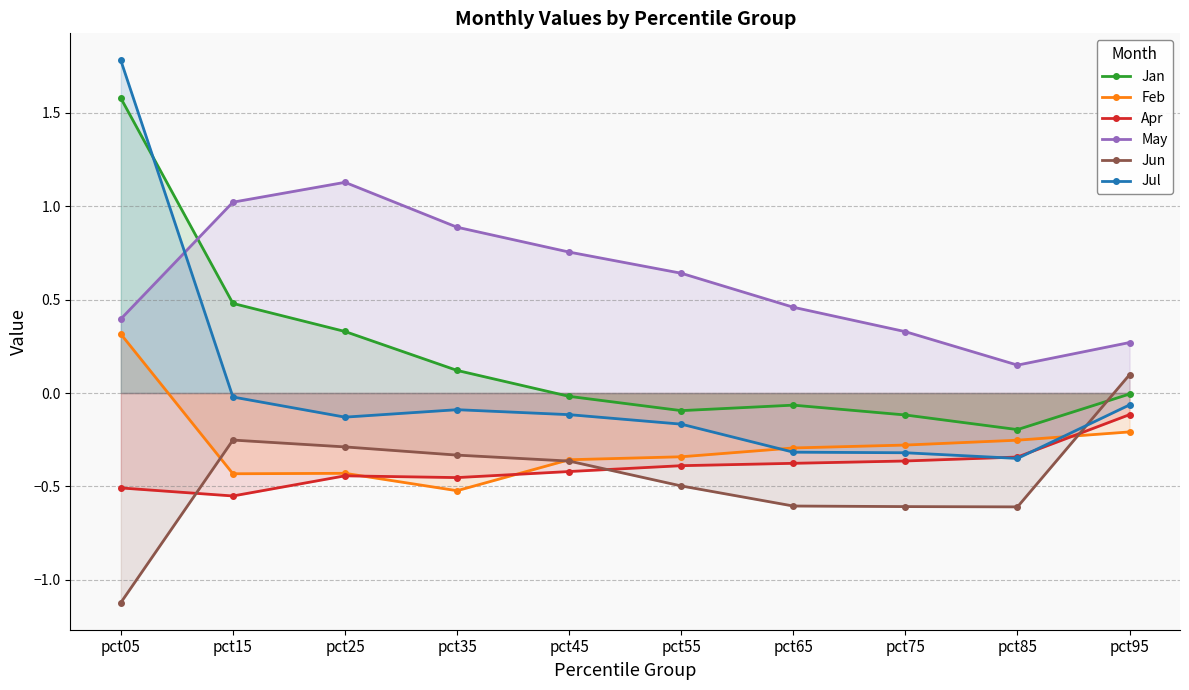

Reading right to left, what are all the values shown in this chart?

Jan: -0.0	-0.2	-0.1	-0.1	-0.1	-0.0	0.1	0.3	0.5	1.6
Feb: -0.2	-0.3	-0.3	-0.3	-0.3	-0.4	-0.5	-0.4	-0.4	0.3
Apr: -0.1	-0.3	-0.4	-0.4	-0.4	-0.4	-0.5	-0.4	-0.6	-0.5
May: 0.3	0.1	0.3	0.5	0.6	0.8	0.9	1.1	1.0	0.4
Jun: 0.1	-0.6	-0.6	-0.6	-0.5	-0.4	-0.3	-0.3	-0.3	-1.1
Jul: -0.1	-0.4	-0.3	-0.3	-0.2	-0.1	-0.1	-0.1	-0.0	1.8